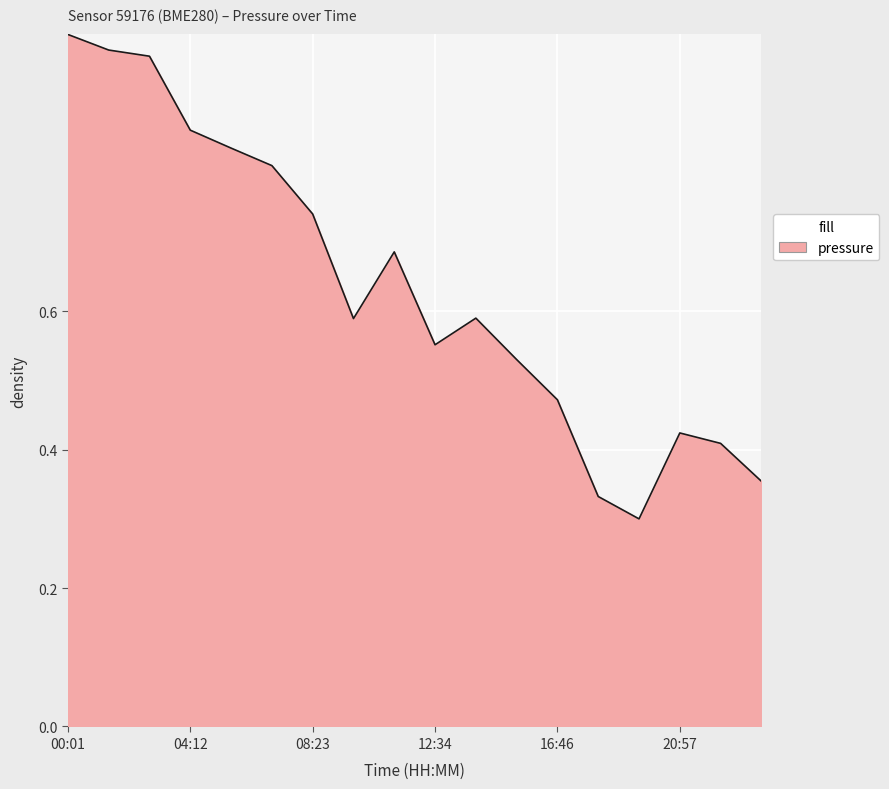

Reading left to right, extract all data points from this chart.

00:01=1.0	01:24=1.0	02:48=1.0	04:12=0.9	05:36=0.8	06:59=0.8	08:23=0.7	09:47=0.6	11:11=0.7	12:34=0.6	13:58=0.6	15:22=0.5	16:46=0.5	18:09=0.3	19:33=0.3	20:57=0.4	22:21=0.4	23:45=0.4